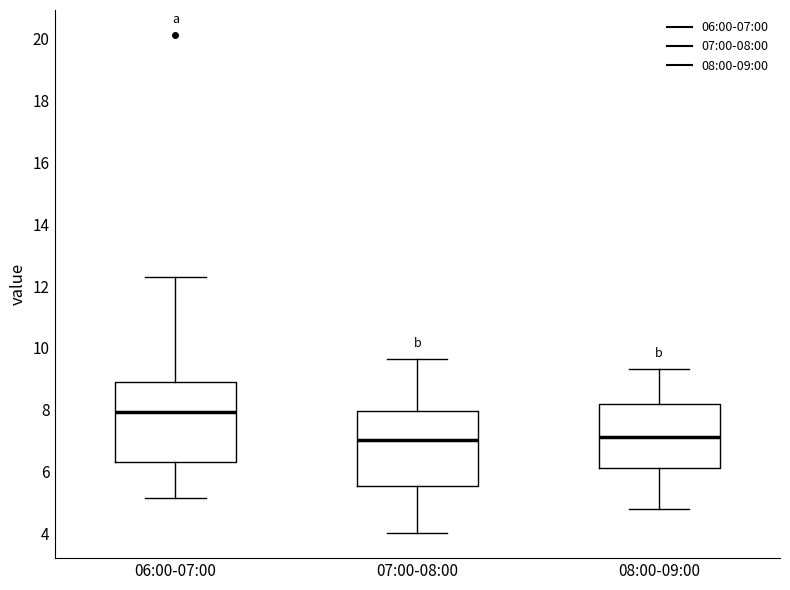

Where does the upper whisker of the box for 08:00-09:00 end on the y-axis? The values are not printed on the chart, so give them approximately, as read against the axis.

9.4